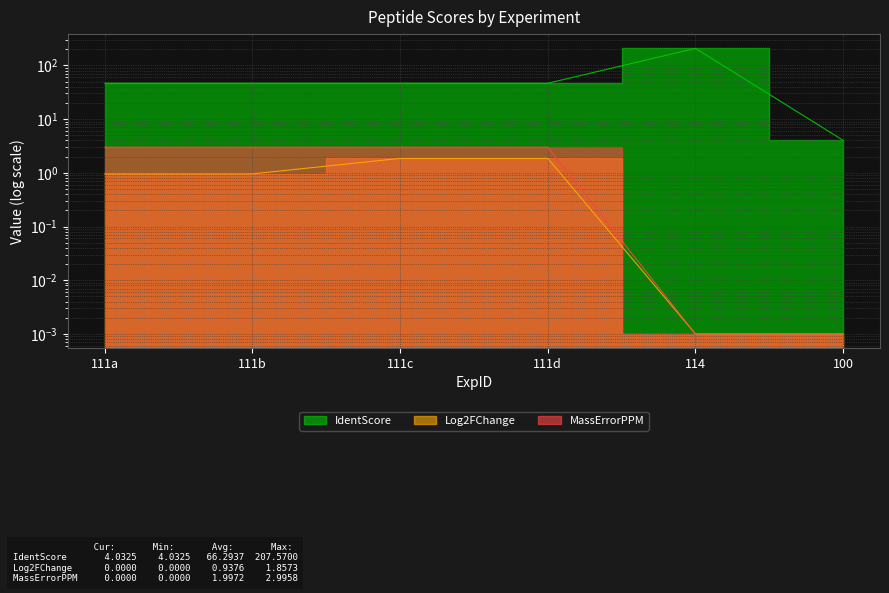

What is the sum of the IdentScore values at 111d and 111b?

93.1